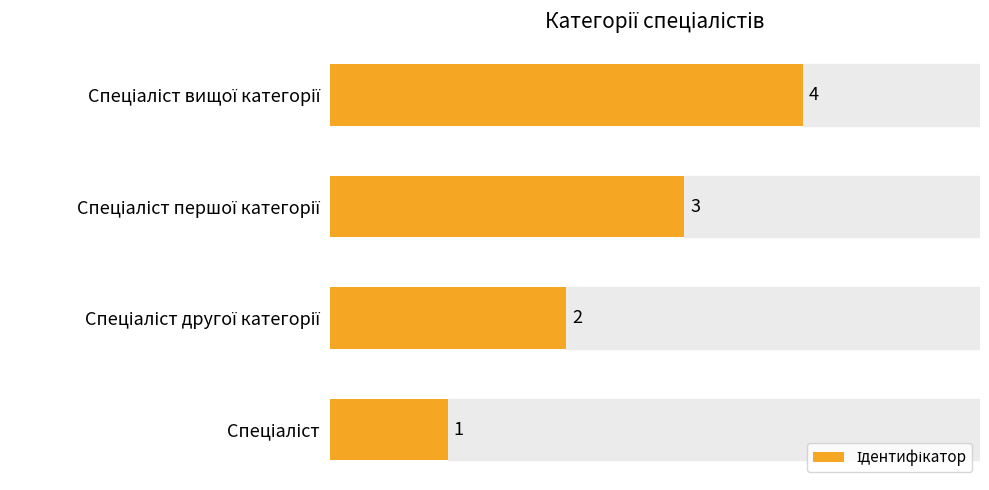

How many values are between 2 and 4?

3